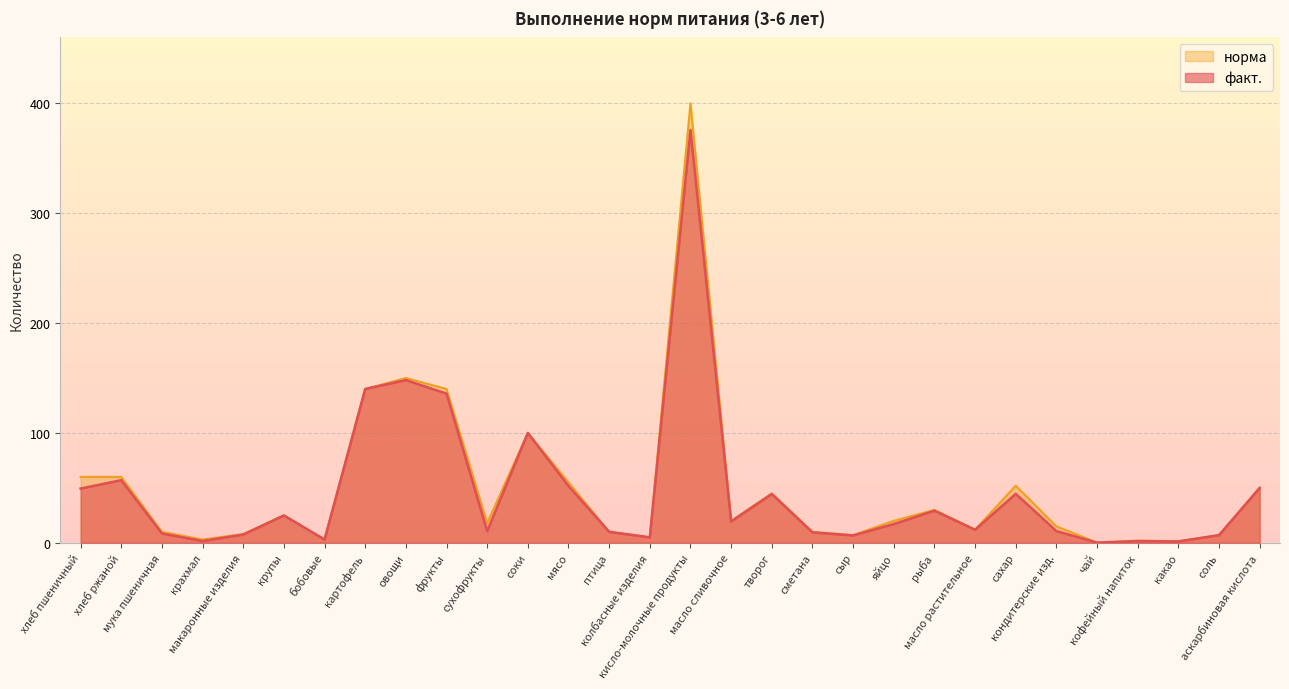

What is the difference between the maximum and minimum values in the факт. series?

375.7